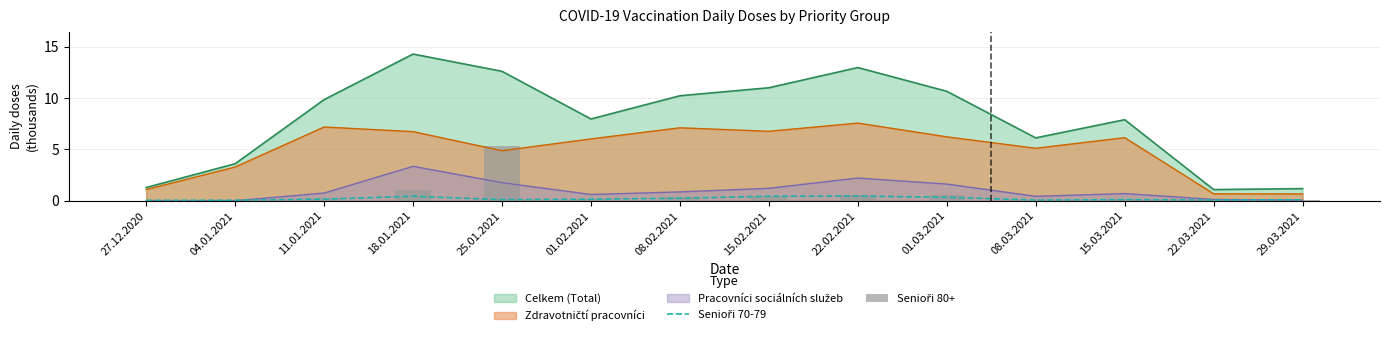

Which category has the lowest value across all series?

27.12.2020